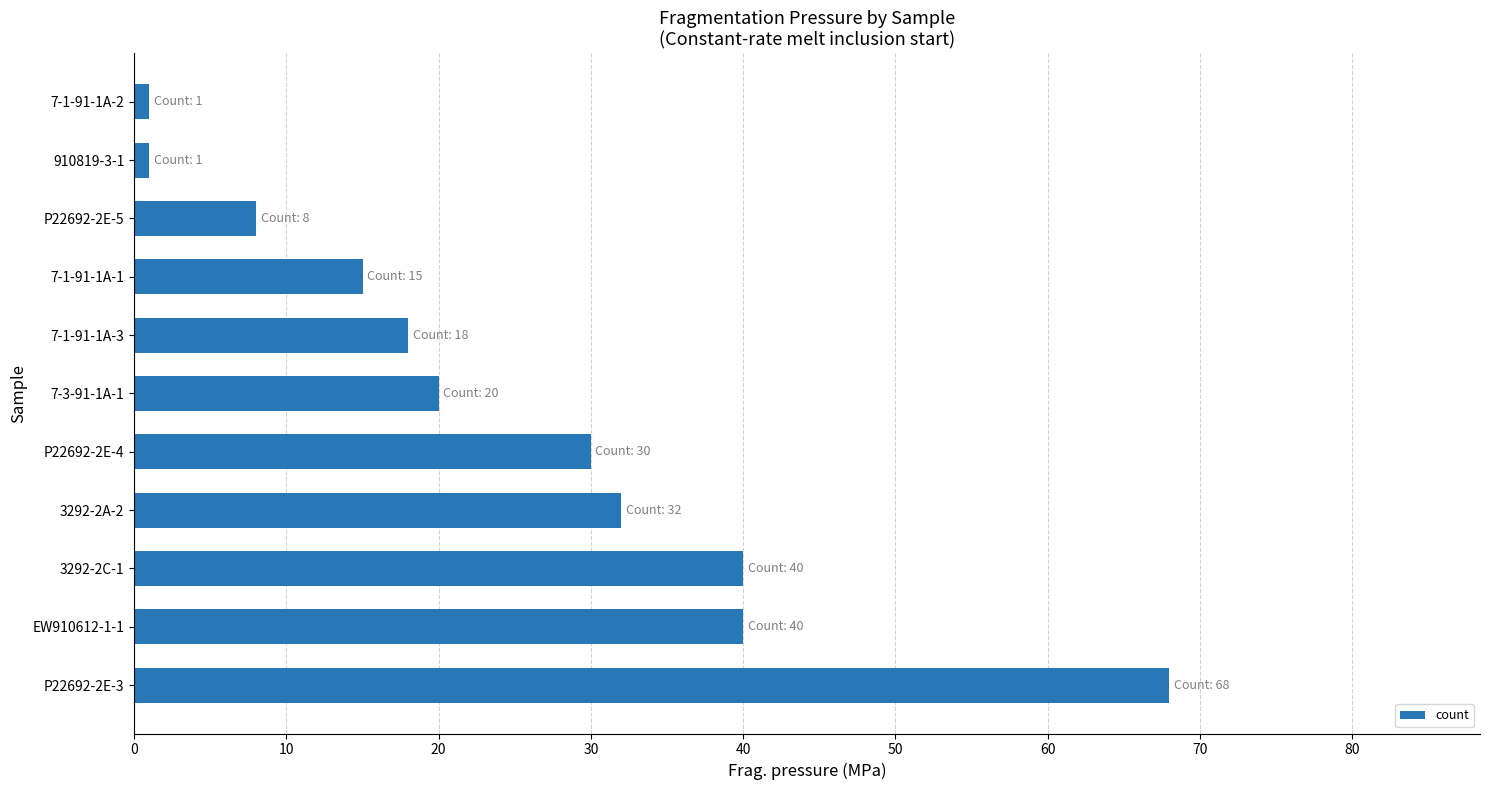

What is the difference between the second highest and minimum values?

39